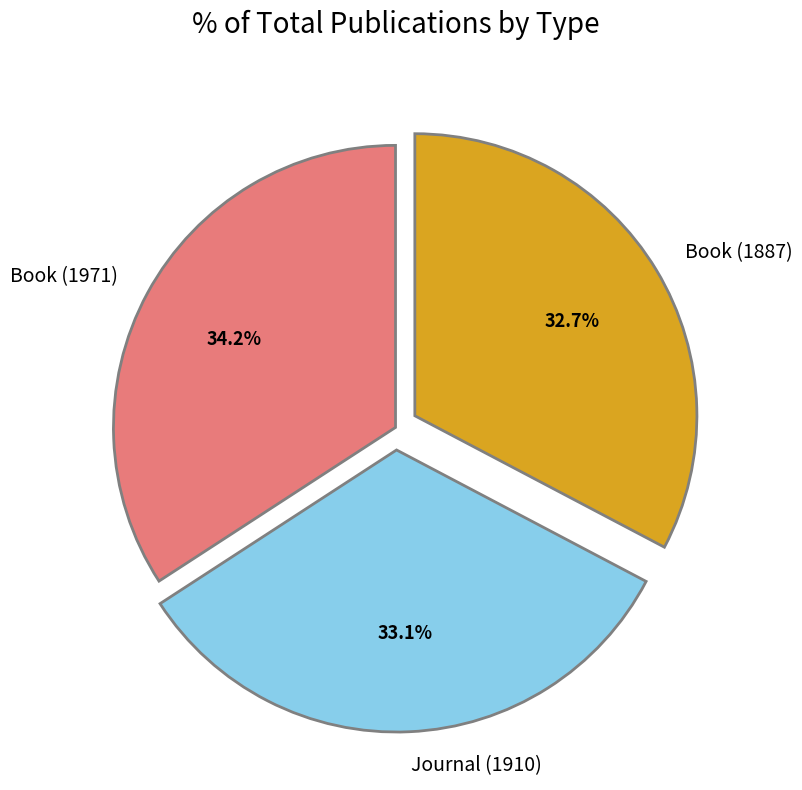

What is the ratio of the value at Journal (1910) to the value at Book (1971)?

1.0